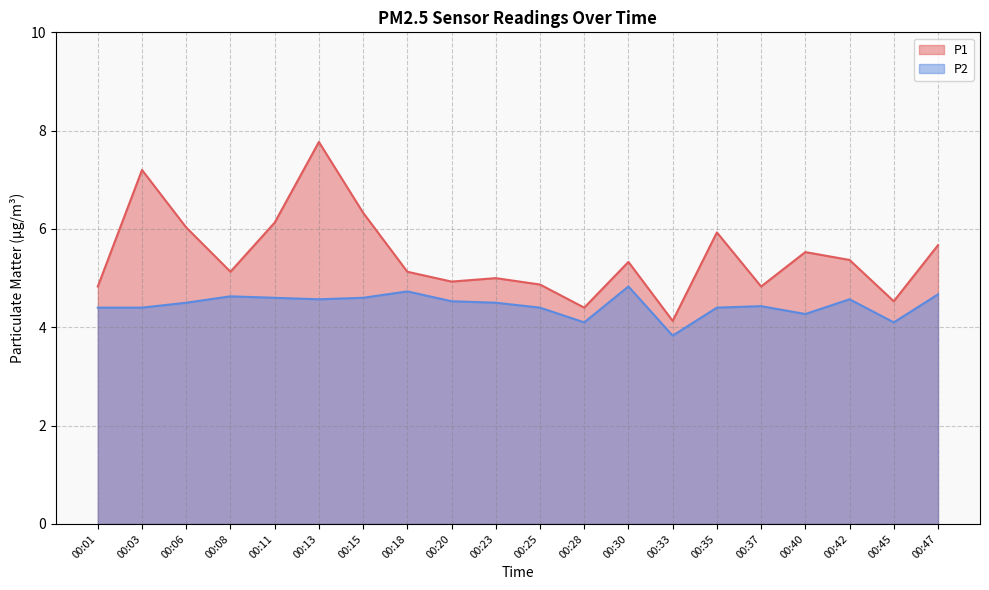

What is the value of the P1 point at the 4th from the left?

5.1